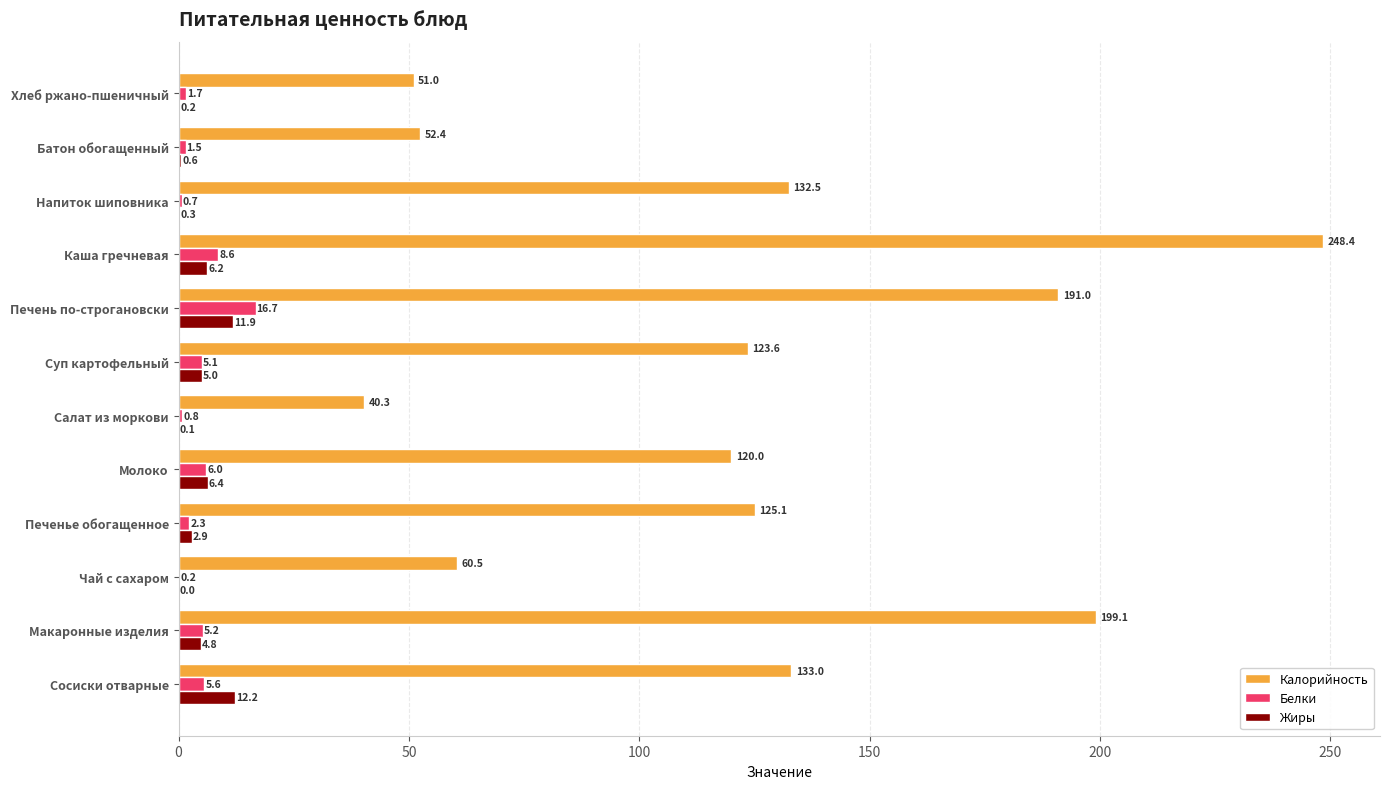

What is the sum of all Белки values?

54.4